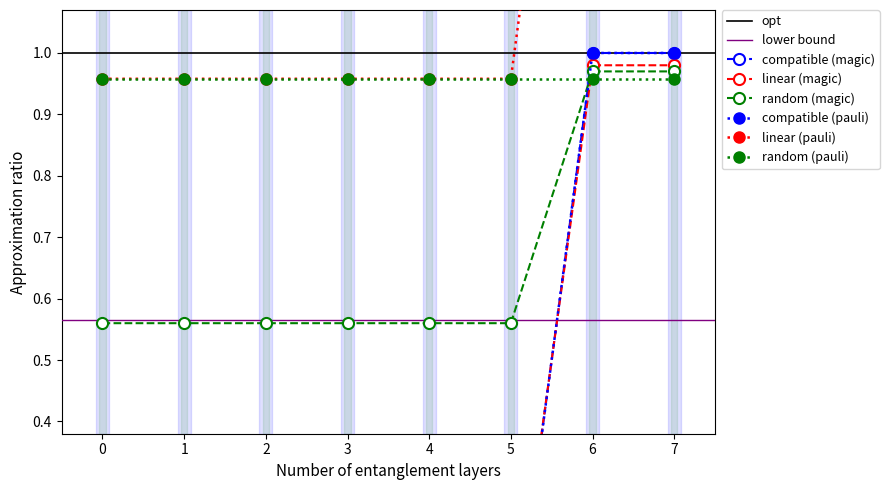

Does the chart have visible grid lines?

No